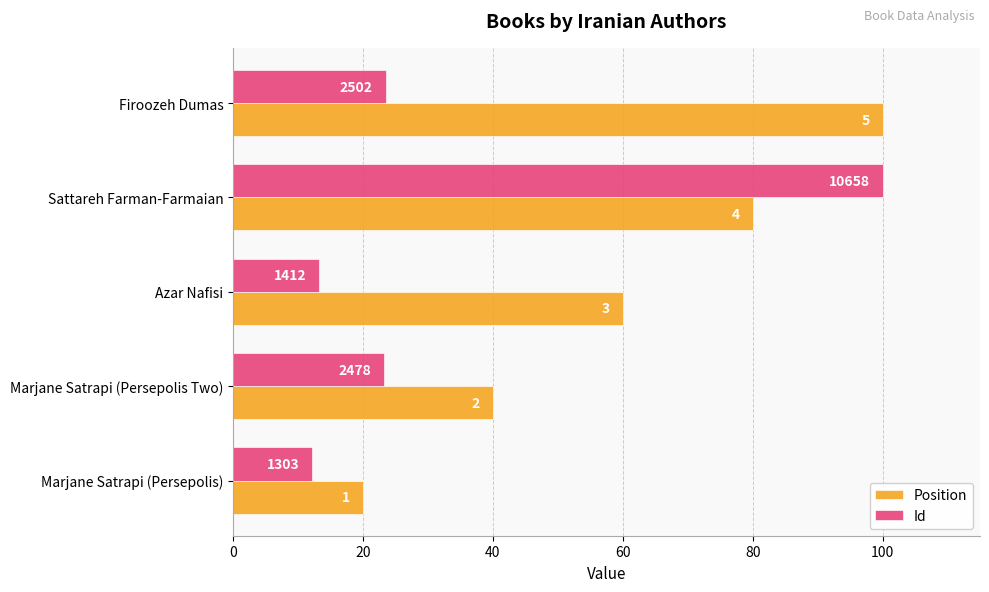

What are all the series names shown in the legend?

Position, Id